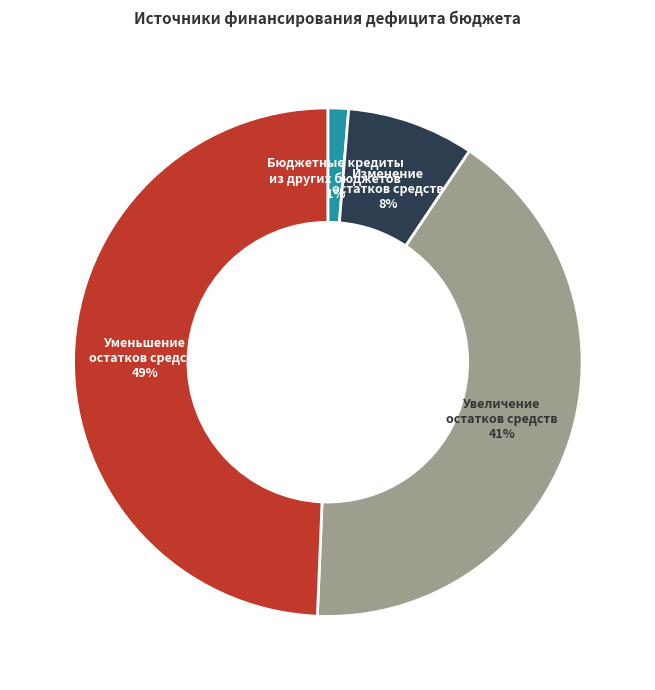

Which has a higher value, Увеличение остатков средств or Уменьшение остатков средств?

Уменьшение остатков средств